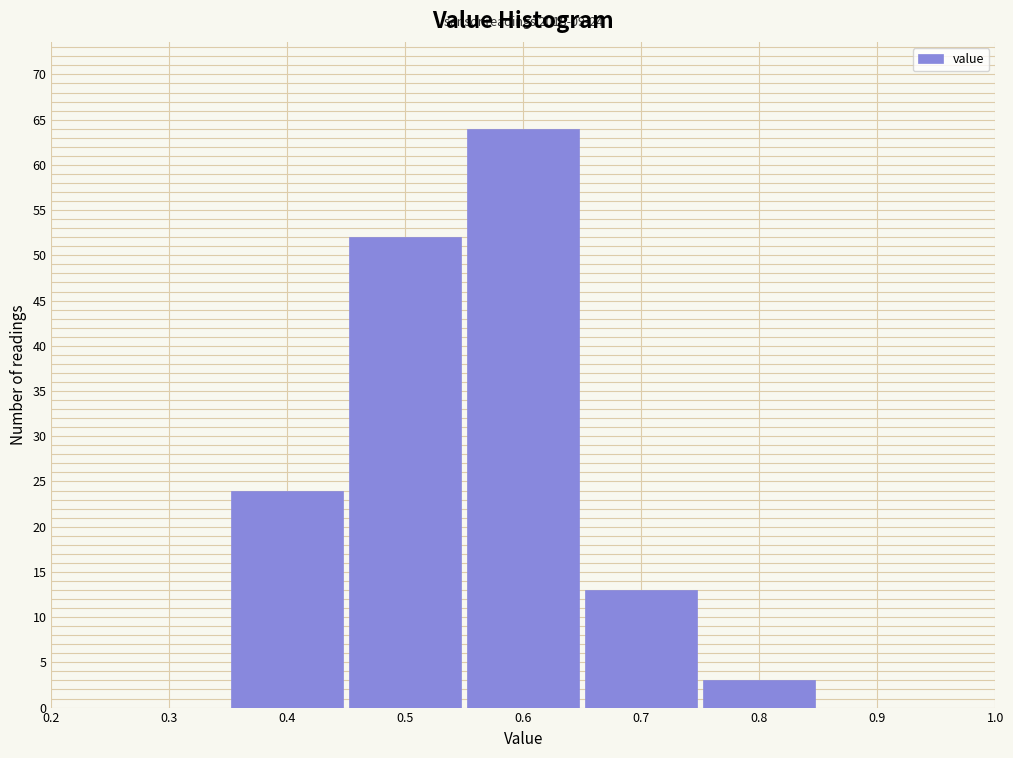

Over which range of the x-axis is the bar tallest?

0.55 to 0.65